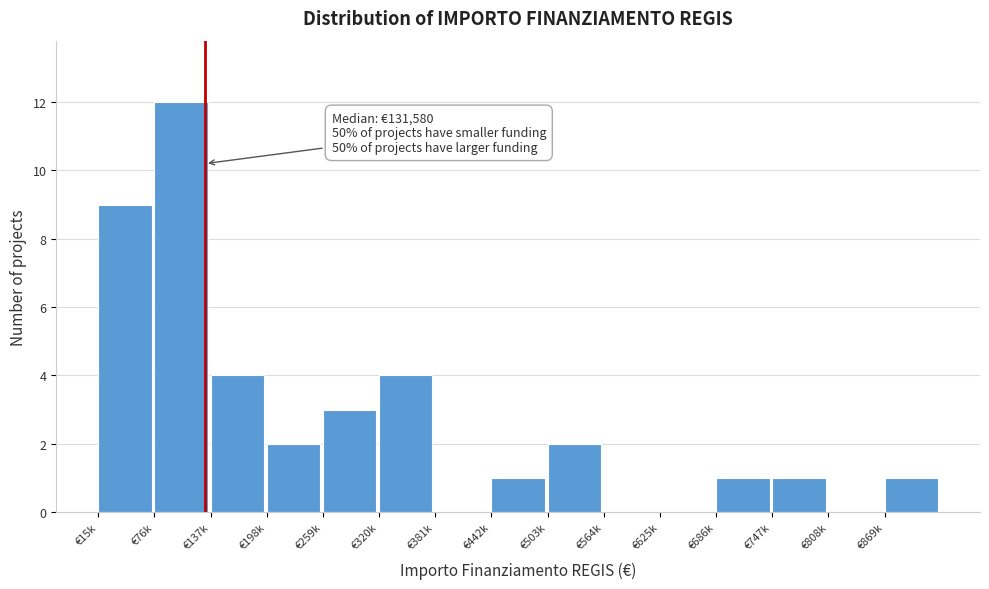

Reading left to right, list all the values displayed in this chart.

€15k=9	€76k=12	€137k=4	€198k=2	€259k=3	€320k=4	€381k=0	€442k=1	€503k=2	€564k=0	€625k=0	€686k=1	€747k=1	€808k=0	€869k=1